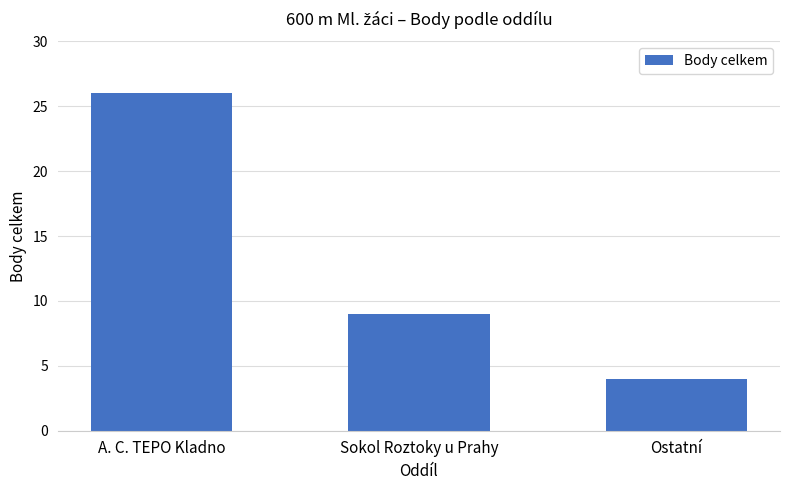

Approximately how many times larger is the value at A. C. TEPO Kladno compared to Ostatní?

6.5